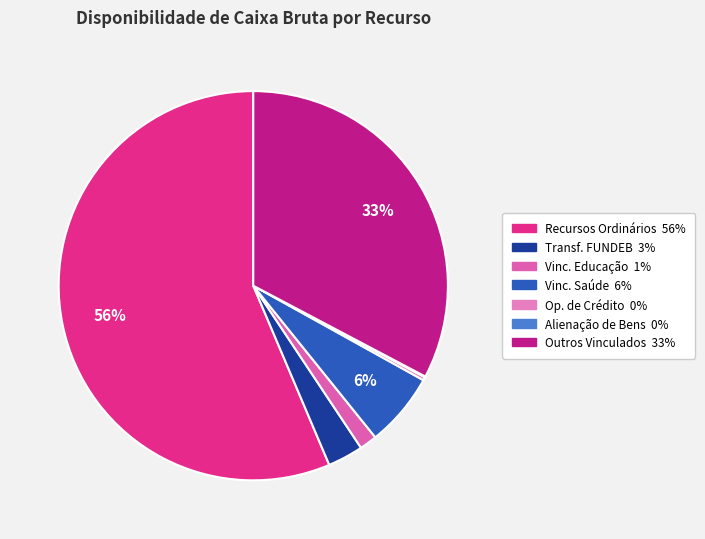

Count the number of slices in the pie.

7